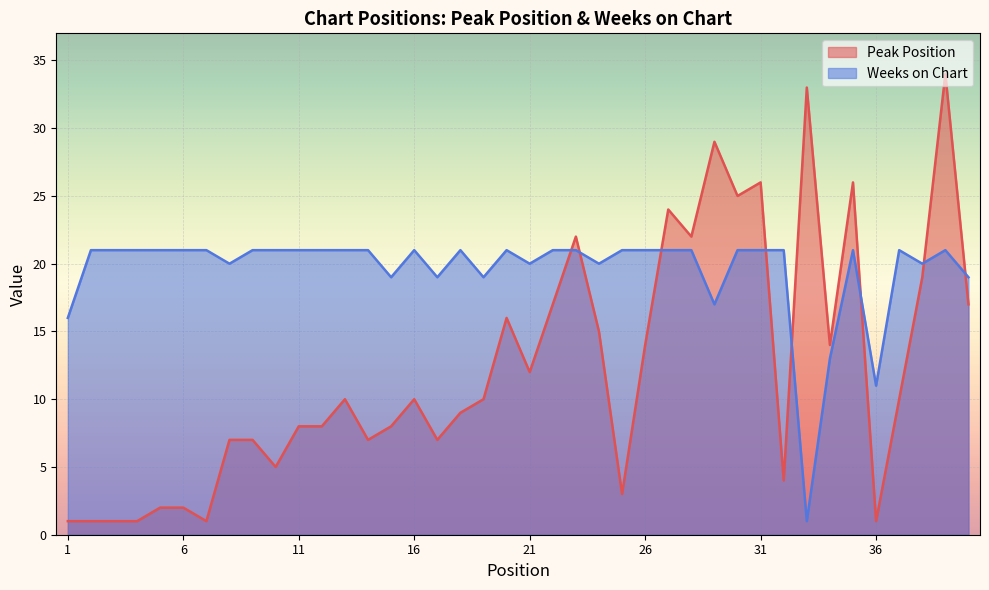

Does the chart display data point markers on the line(s)?

No